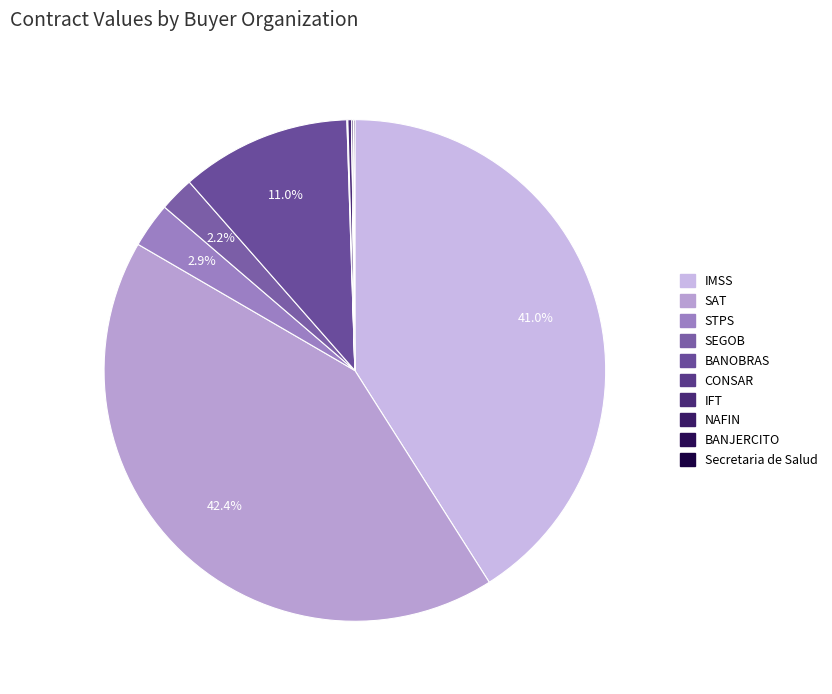

Rank the categories by value from lowest to highest.

Nacional Financiera S.N.C., Comision Nacional del Sistema de Ahorro, Secretaria de Salud, Banco Nacional del Ejercito, Instituto Federal de Telecomunicaciones, Secretaria de Gobernacion, Secretaria del Trabajo y Prevision Social, Banco Nacional de Obras y Servicios Publicos, Instituto Mexicano del Seguro Social, Servicio de Administracion Tributaria